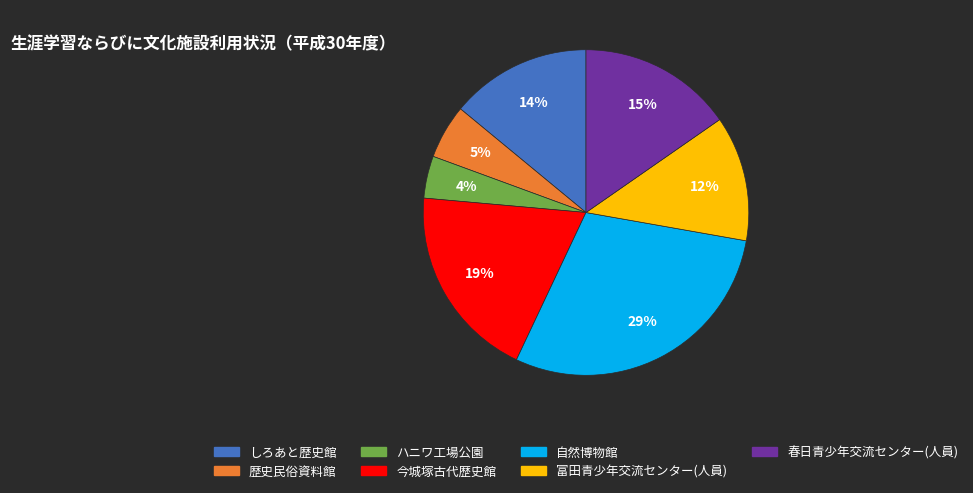

How many segments does this pie chart have?

7